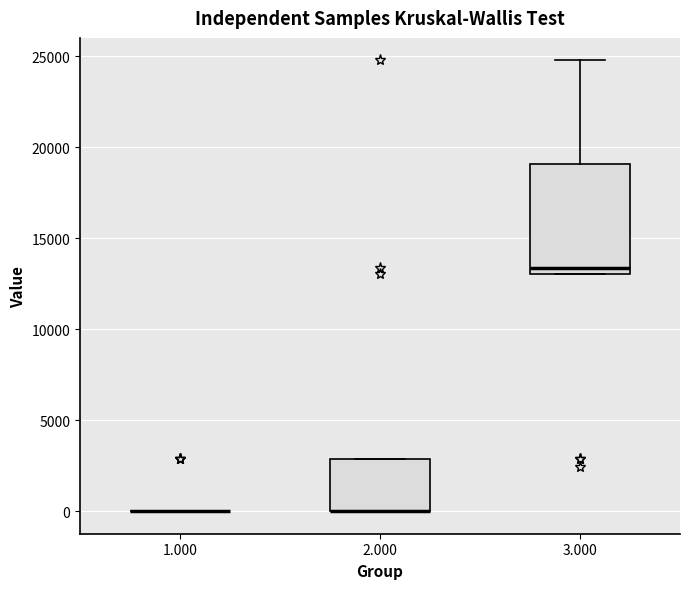

Reading left to right, transcribe this box plot: for each box, give where its median line is, the range the box spans, and where its two whiskers end, as read against the y-axis. The values are not printed on the chart, so give them approximately, as read against the axis.

1.000: box collapsed to a line at 0, whiskers 0 to 0
2.000: median 0 (drawn on the box's lower edge), box 0 to 3000, whiskers 0 to 3000
3.000: median 13500, box 13000 to 19000, whiskers 13000 to 25000